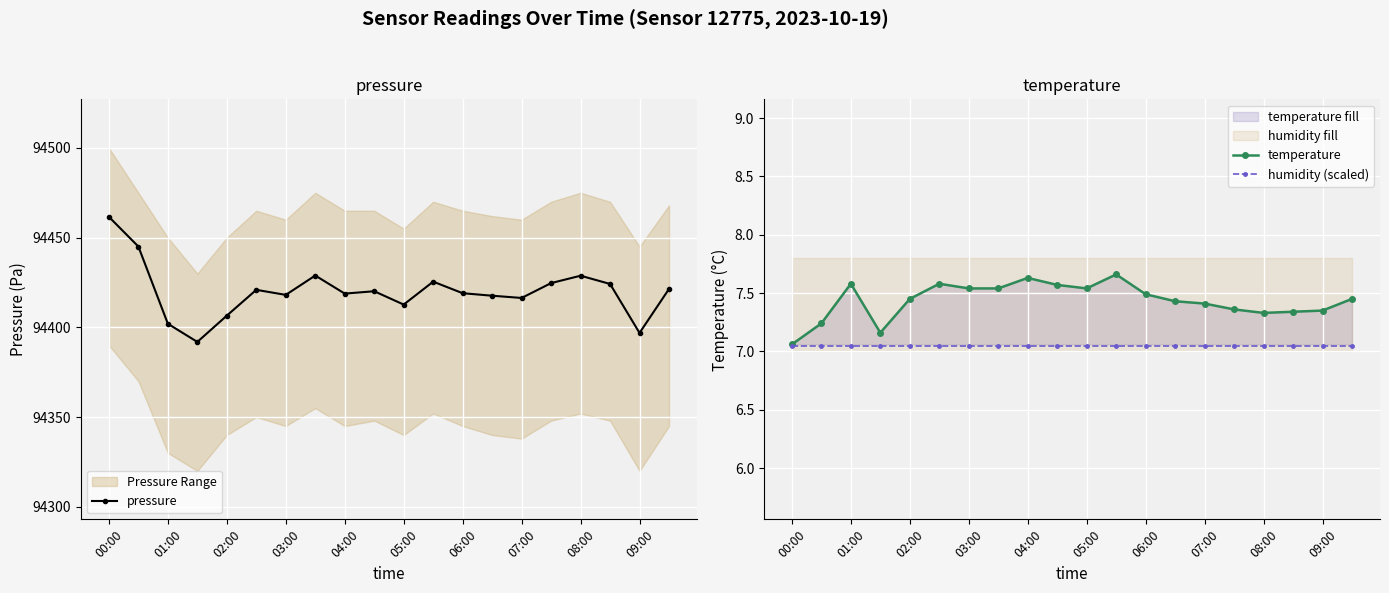

At which category is the sum across all series the highest?

00:00